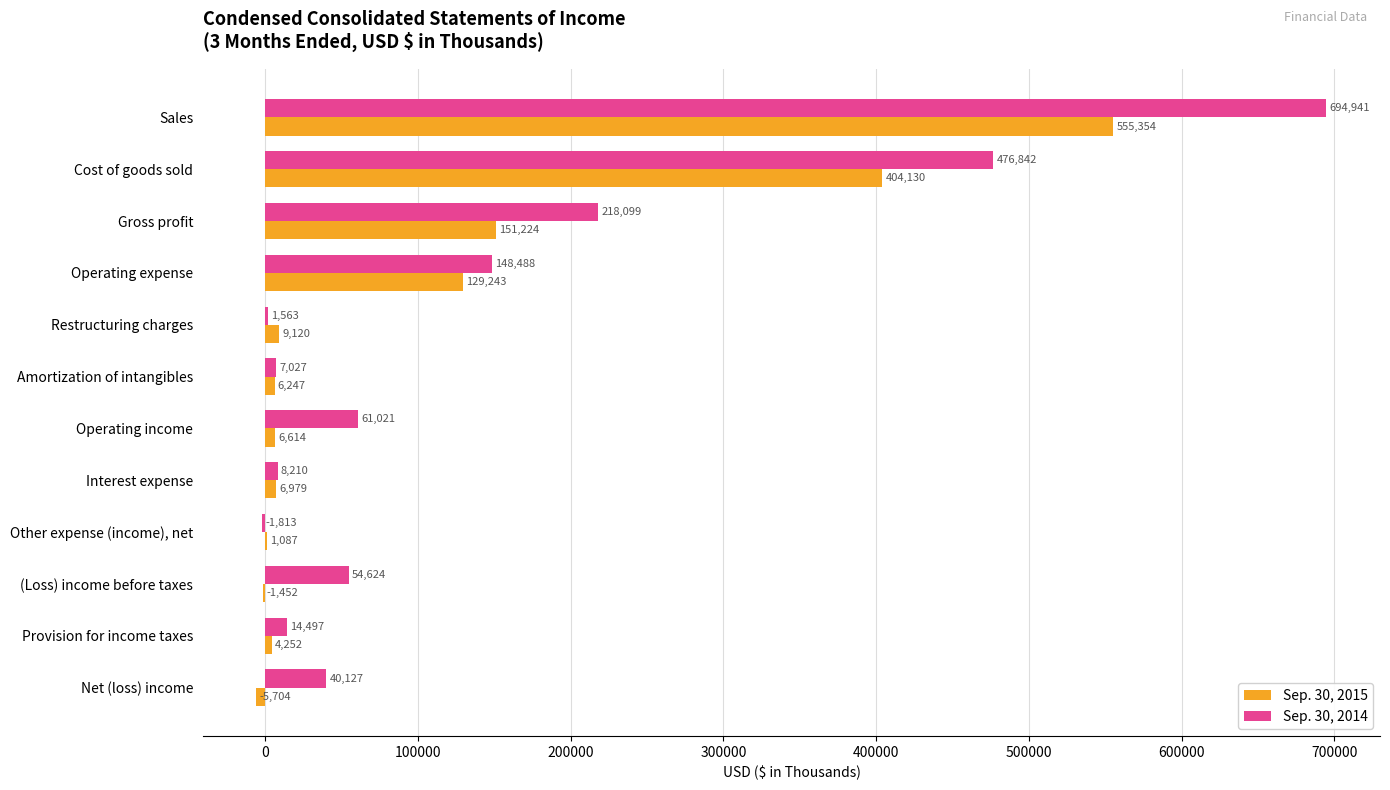

How many values in Sep. 30, 2014 are above zero?

11